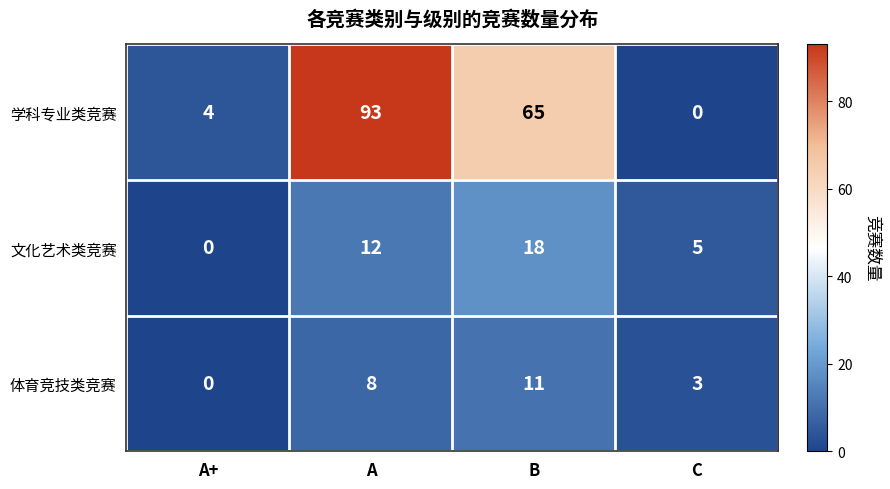

How many series are shown in this chart?

3